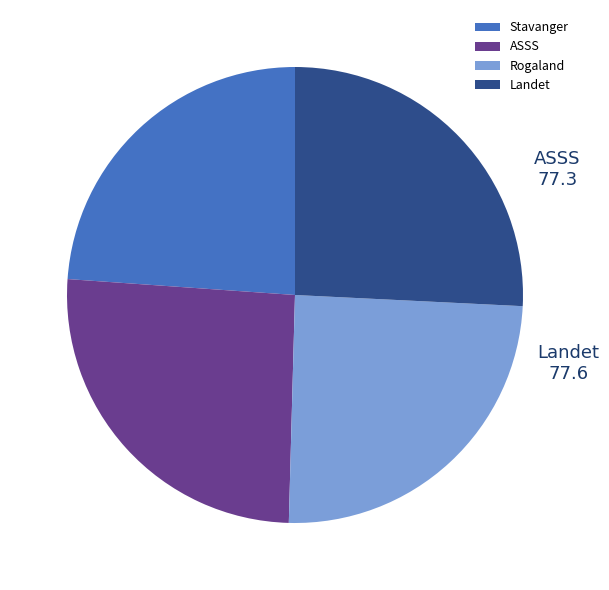

True or false: ASSS accounts for 26% of the total.

True